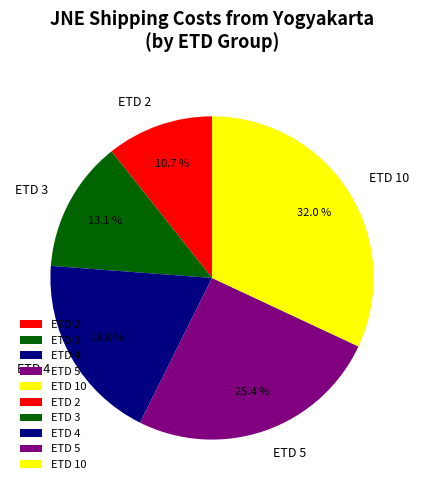

Rank the categories by value from lowest to highest.

ETD 2, ETD 3, ETD 4, ETD 5, ETD 10